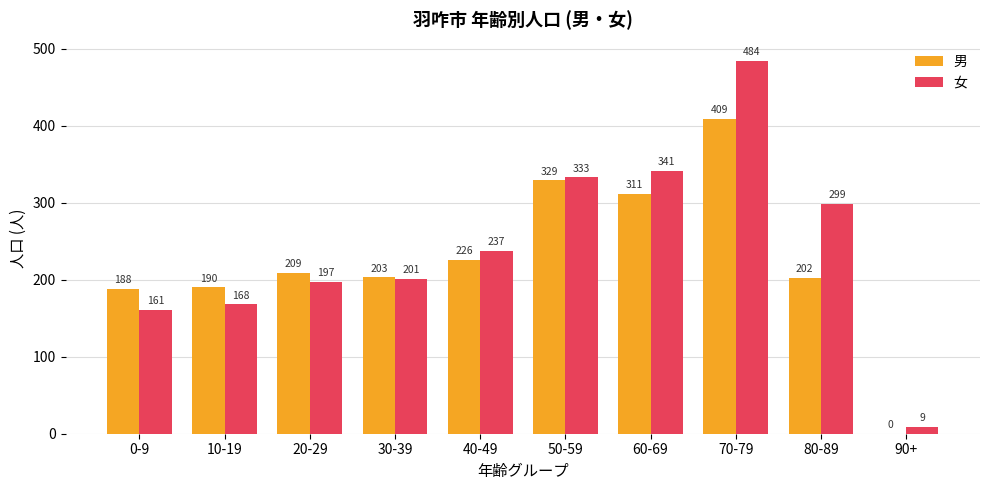

What is the sum of all 男 values?

2267